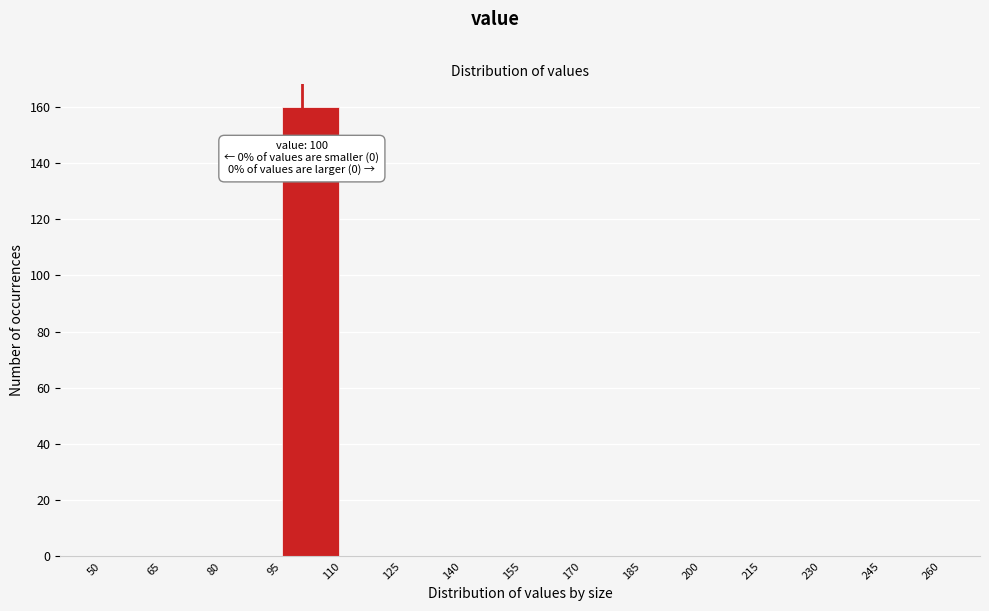

Which range on the x-axis has the tallest bar?

95 to 110